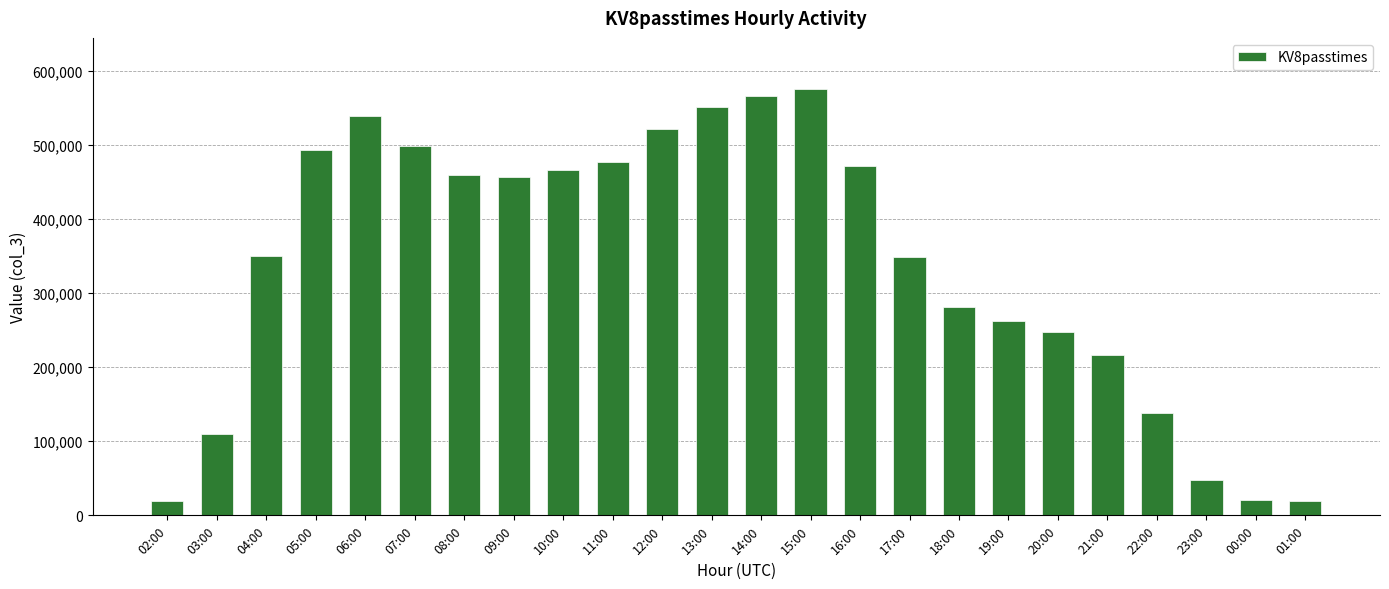

What is the label of the 23rd bar from the right?

03:00